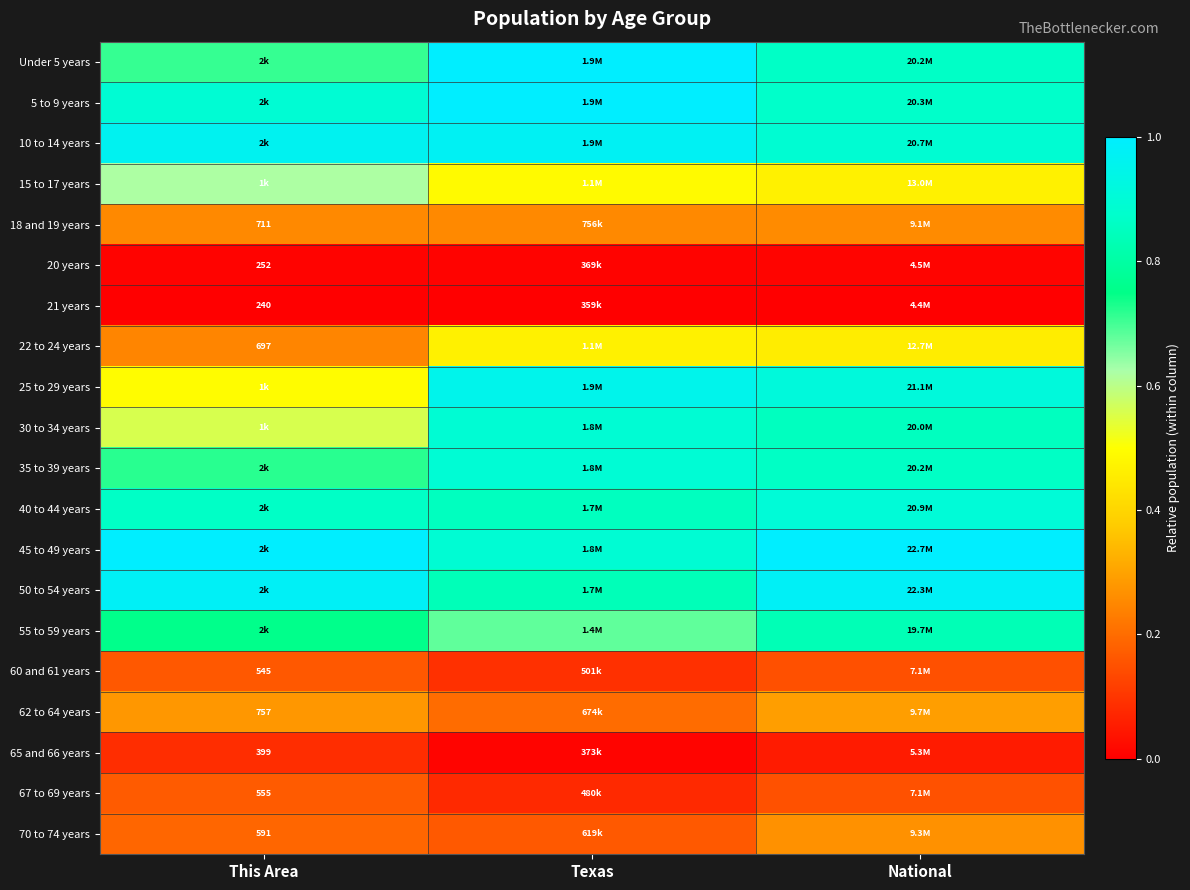

Where is 70 to 74 years nearest to the value 0?

Texas